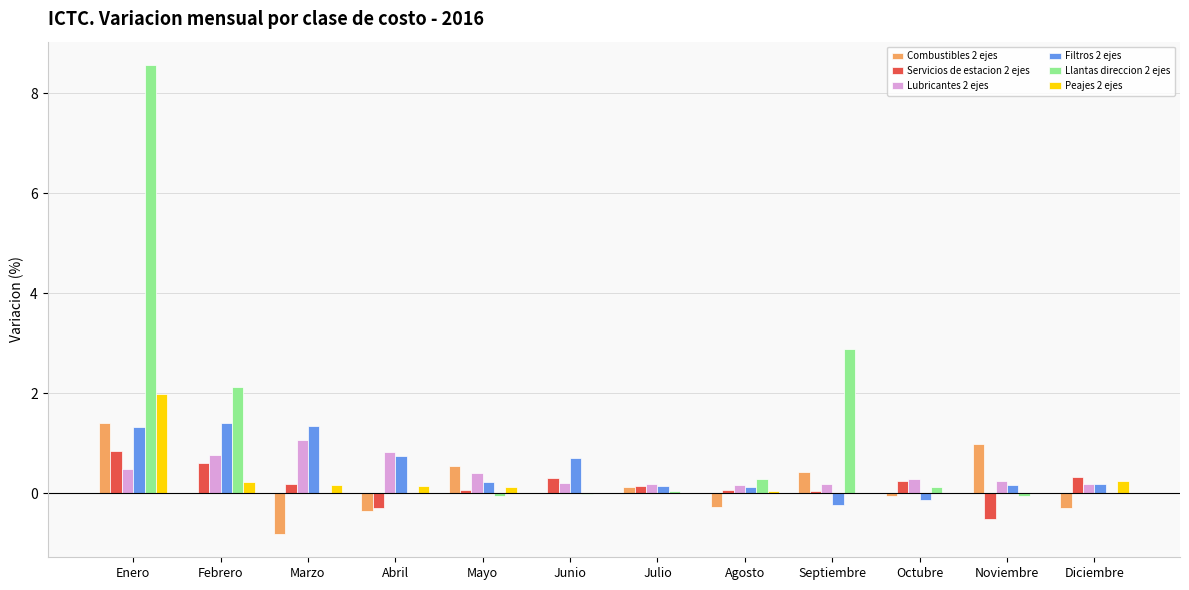

Which series has the largest range (max minus min)?

Llantas direccion 2 ejes